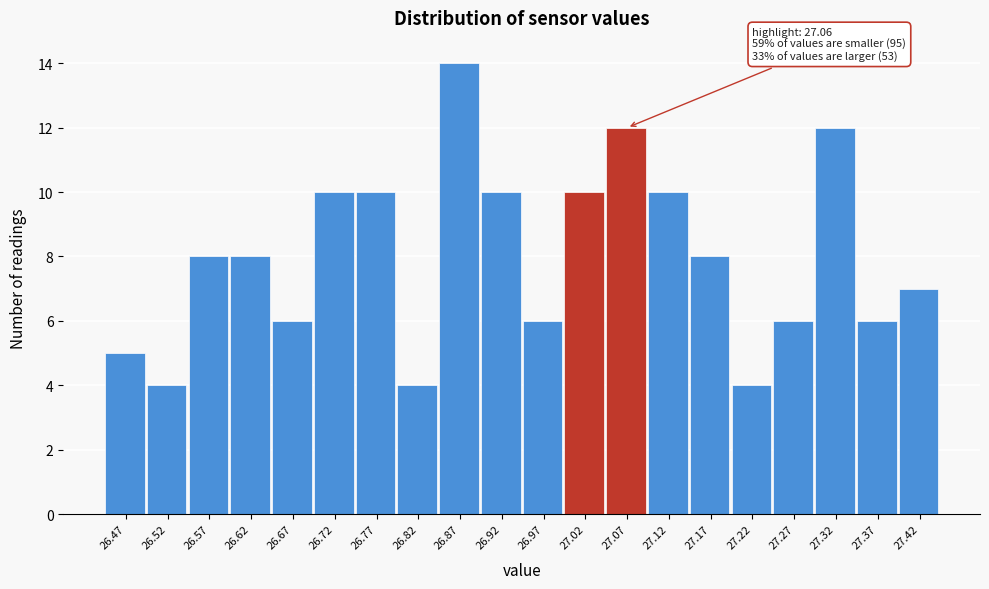

Over which range of the x-axis is the bar tallest?

26.84 to 26.89